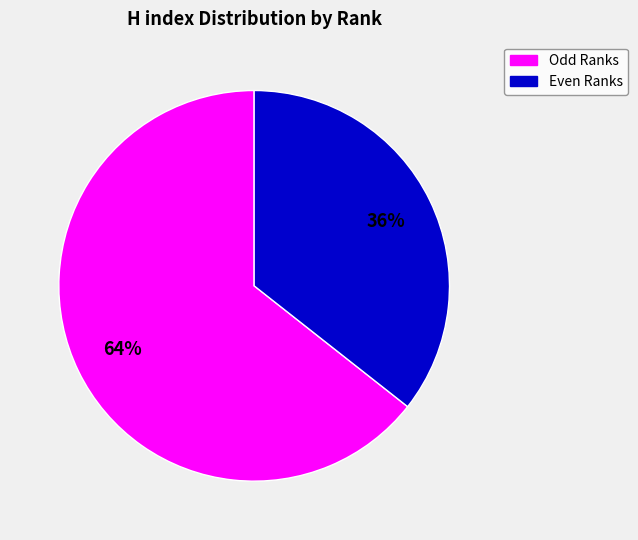

To the nearest percent, what is the average slice percentage?

50%